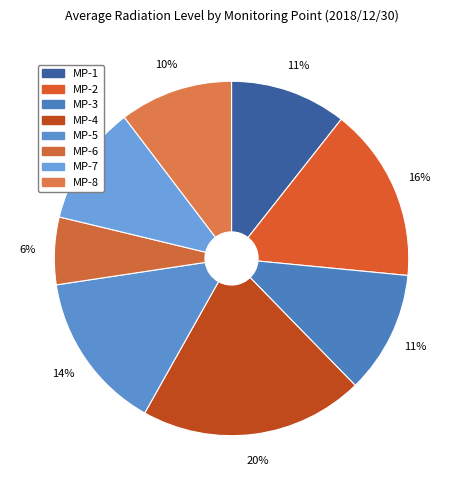

To the nearest percent, what is the average slice percentage?

12%